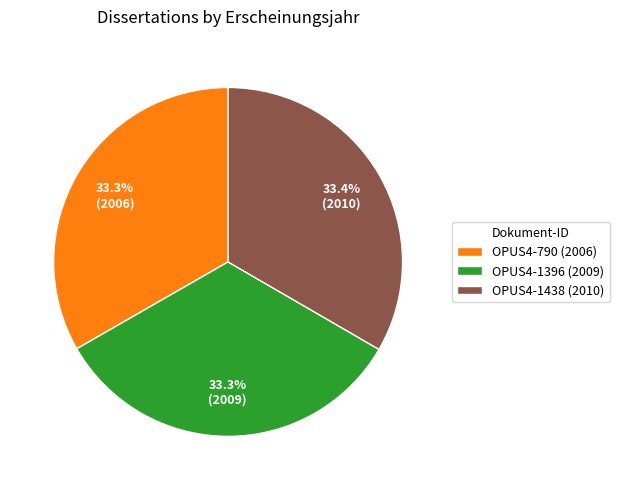

Does OPUS4-1396 account for over 50% of the chart?

No